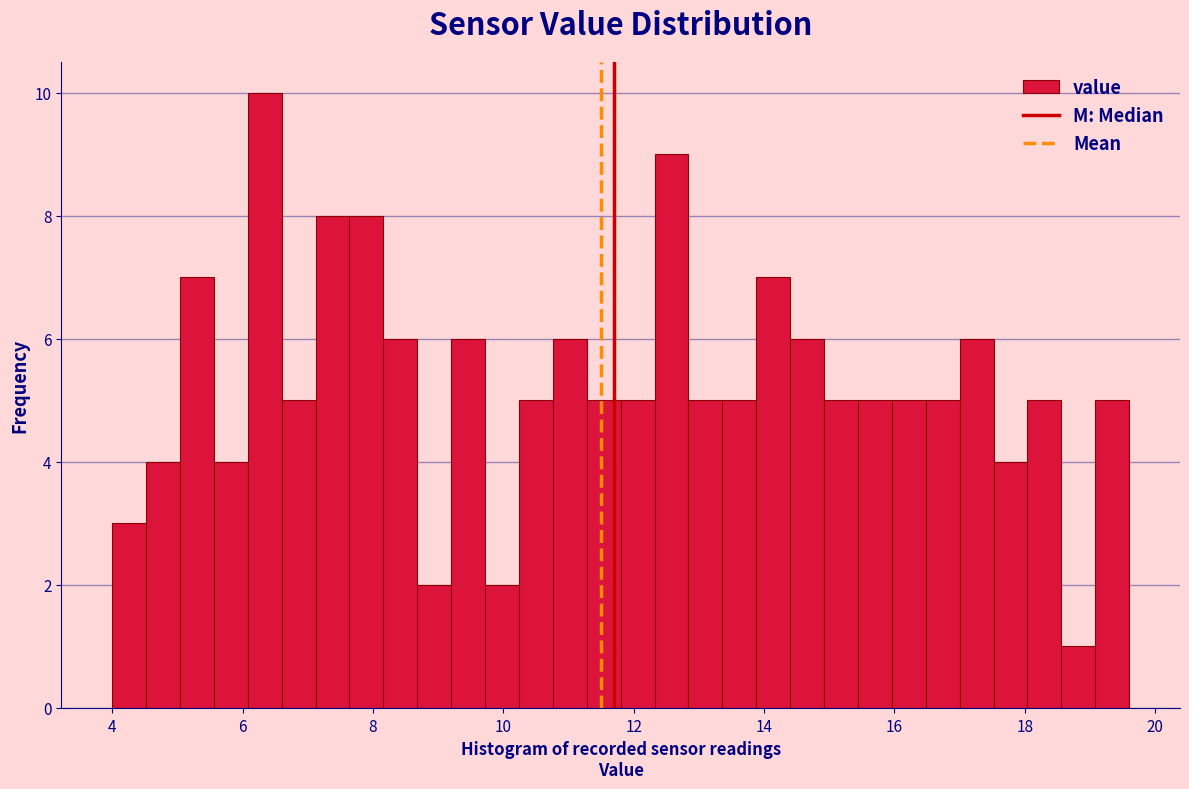

Around what value on the x-axis is the tallest bar? Give the approximate position of its centre, as read against the axis.

6.4